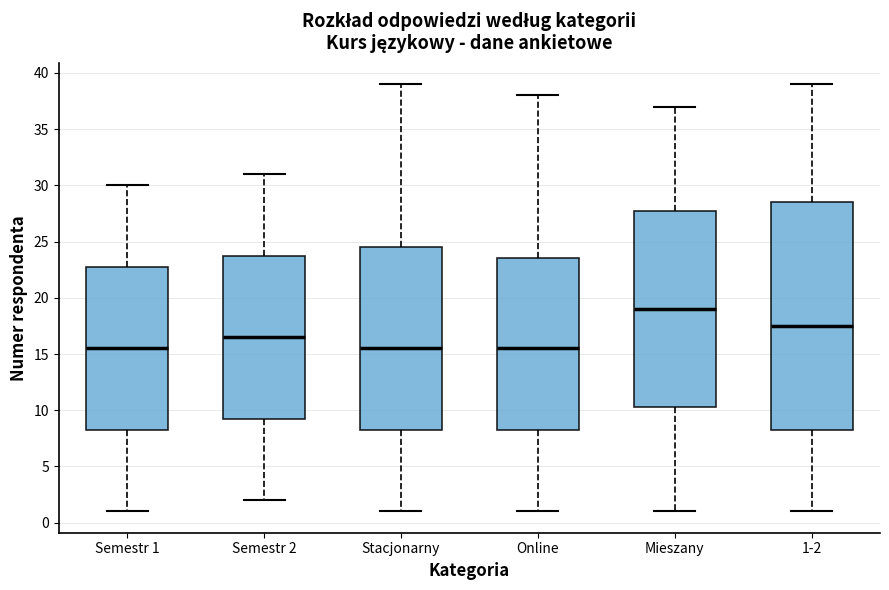

Where is the upper edge of the box for Mieszany on the y-axis? The values are not printed on the chart, so give them approximately, as read against the axis.

28.0